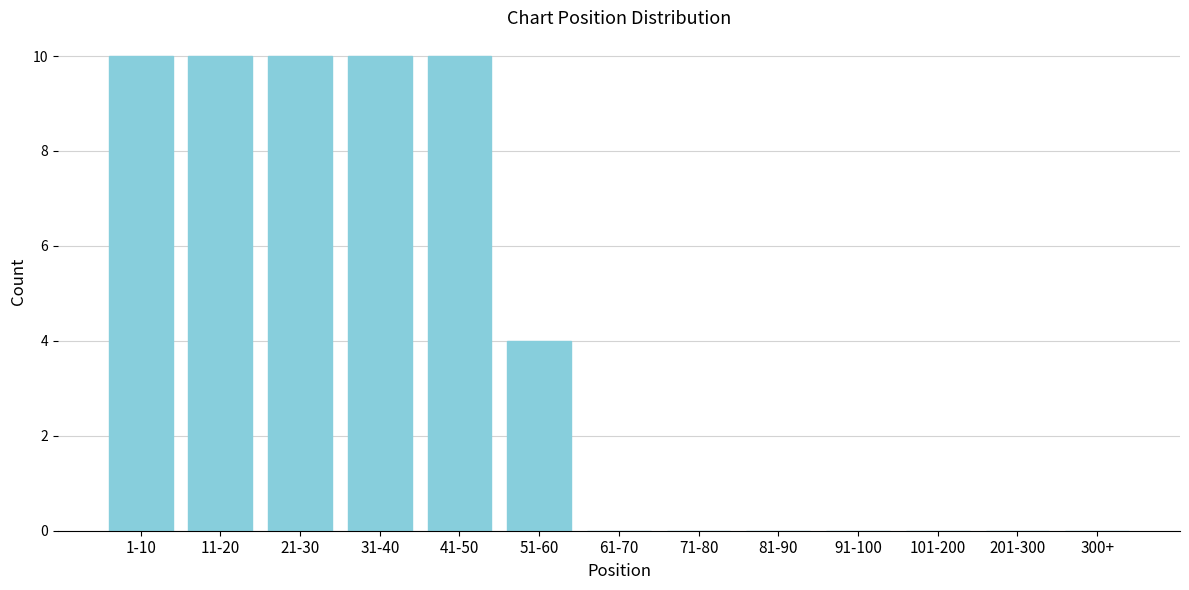

Reading left to right, transcribe all the data shown in this chart.

1-10=10	11-20=10	21-30=10	31-40=10	41-50=10	51-60=4	61-70=0	71-80=0	81-90=0	91-100=0	101-200=0	201-300=0	300+=0